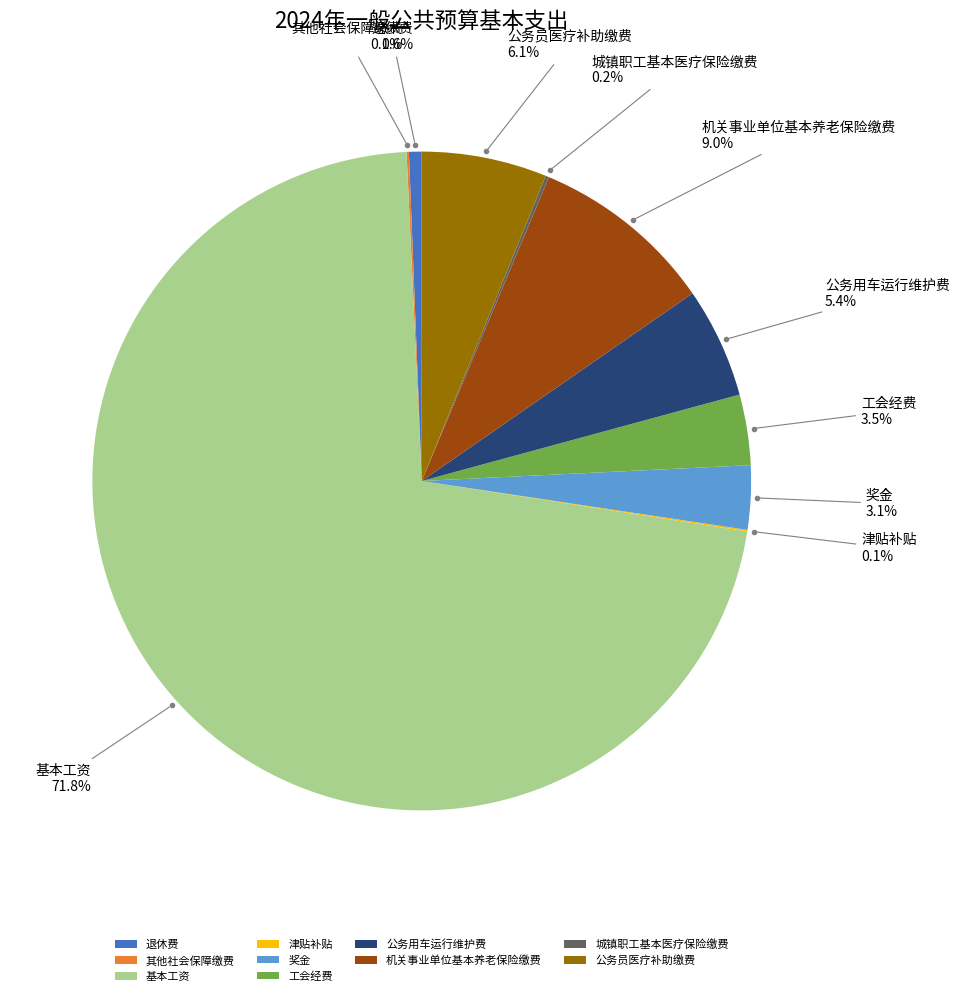

Which has a higher value, 退休费 or 基本工资?

基本工资